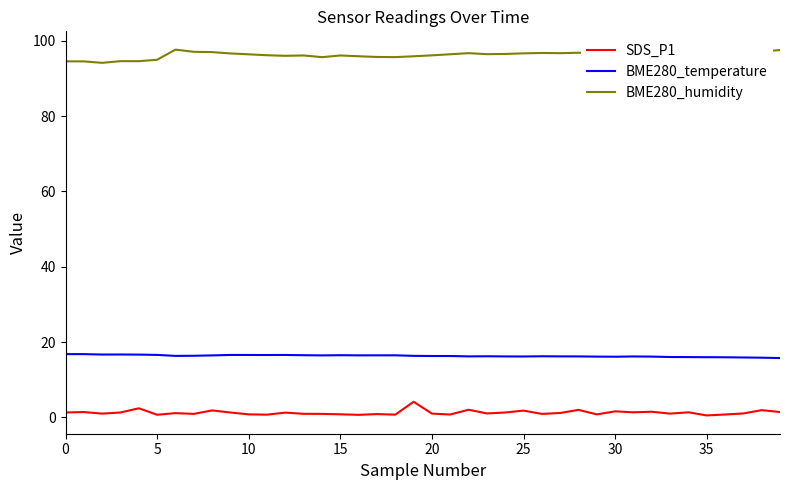

What are all the series names shown in the legend?

SDS_P1, BME280_temperature, BME280_humidity